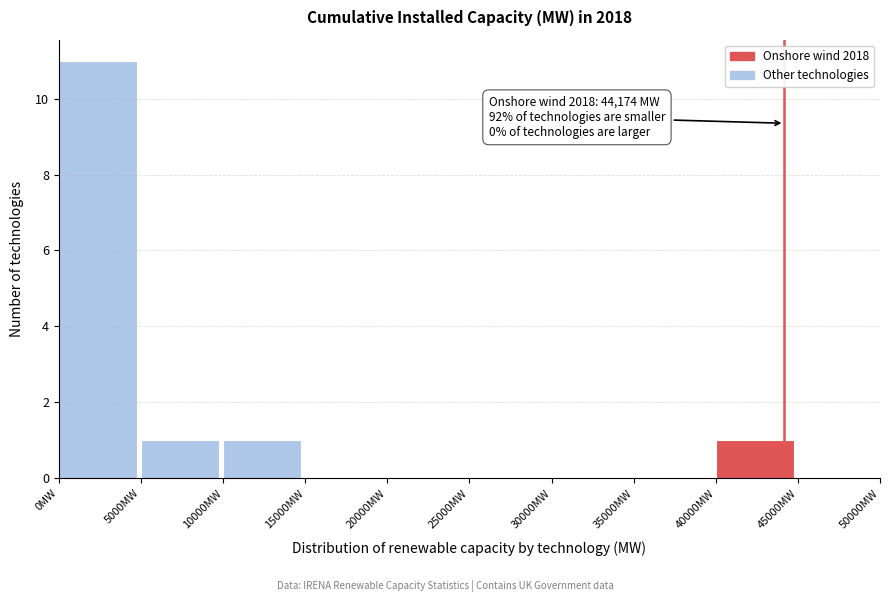

Which range on the x-axis has the tallest bar?

0 to 5000